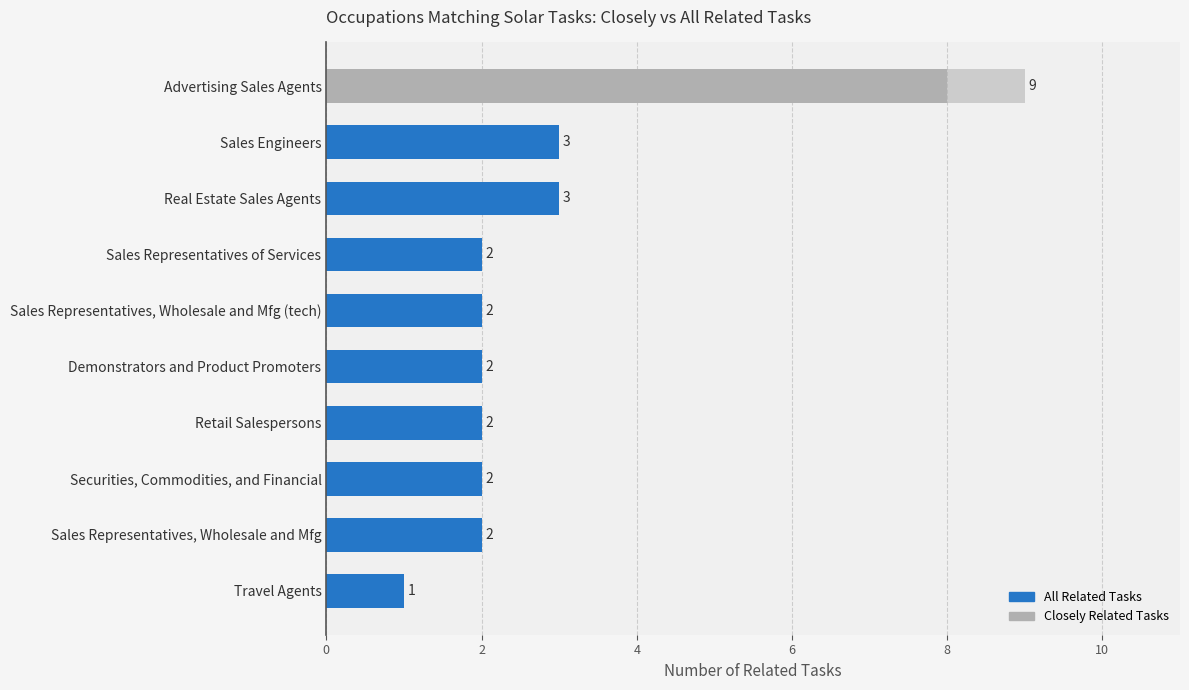

Is it true that All Related Tasks equals 2 at Sales Representatives, Wholesale and Mfg (tech)?

True